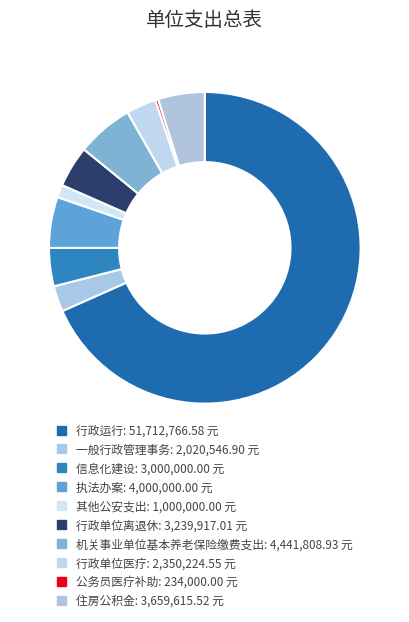

Which slice is the largest?

行政运行